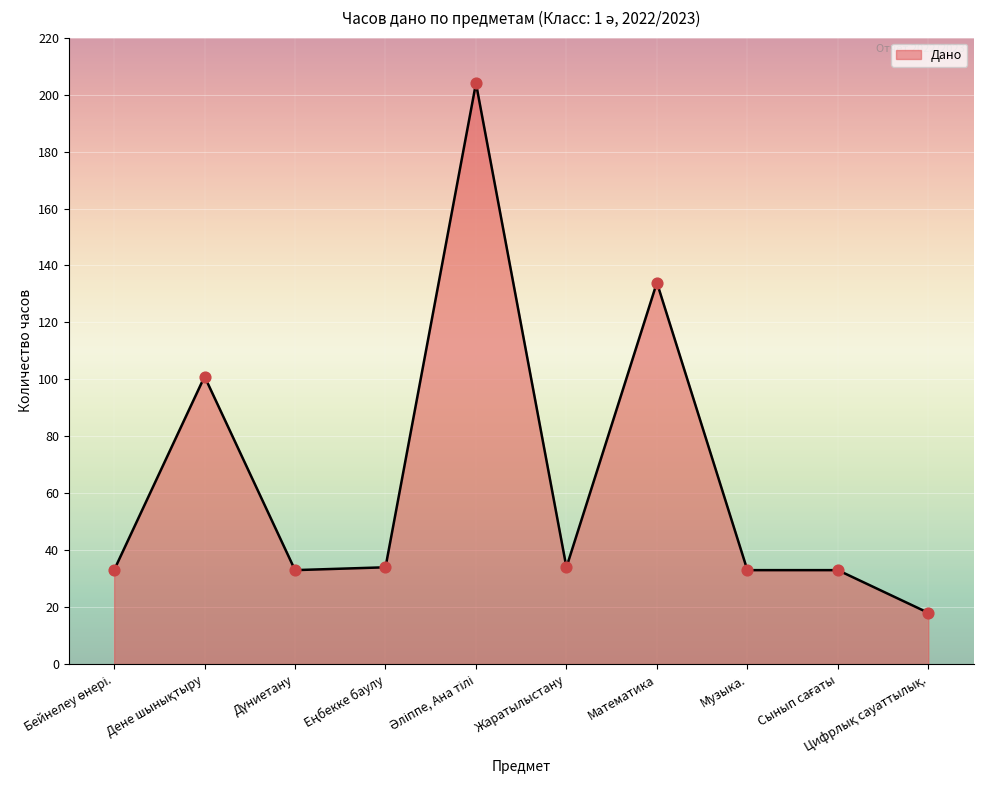

The value at Музыка. is 51. True or false?

False